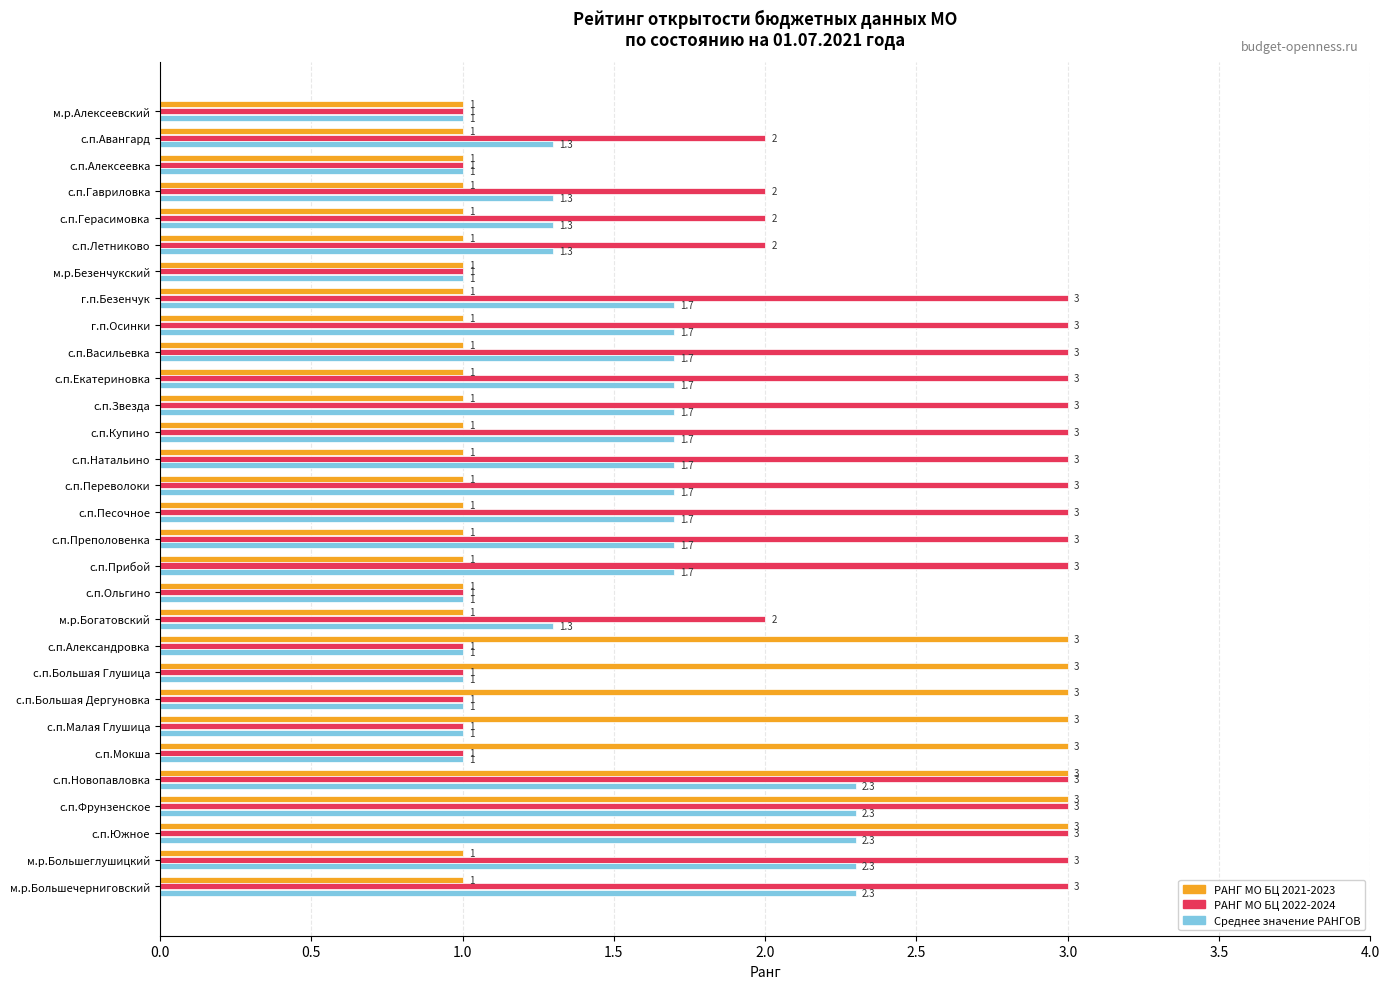

What is the minimum value shown in the chart?

1.0